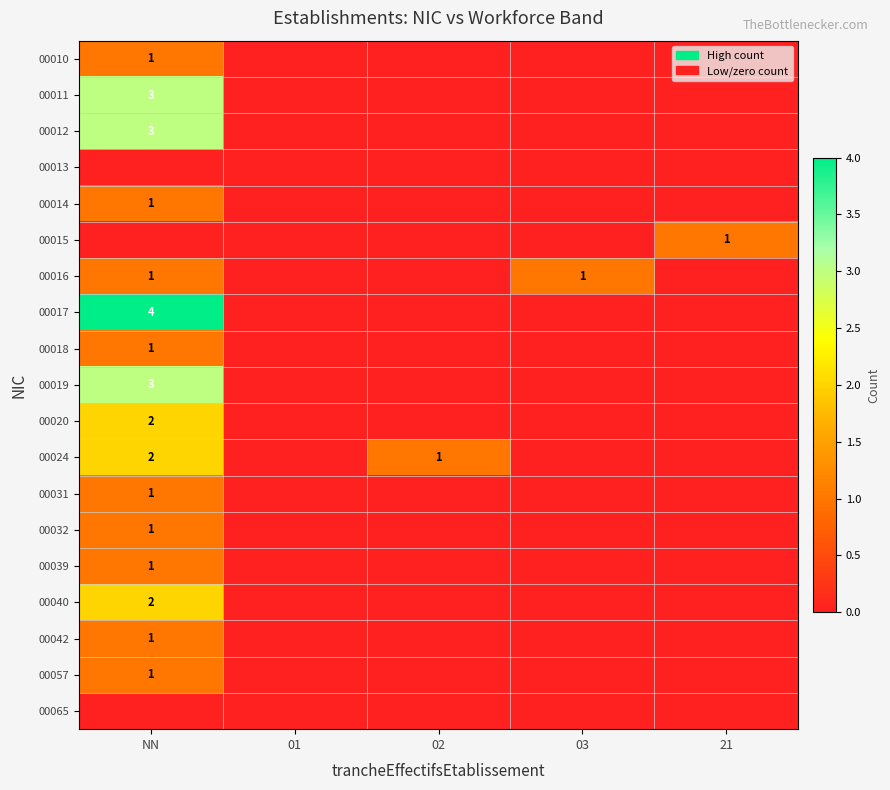

The 00031 series shows 1 at NN. True or false?

True